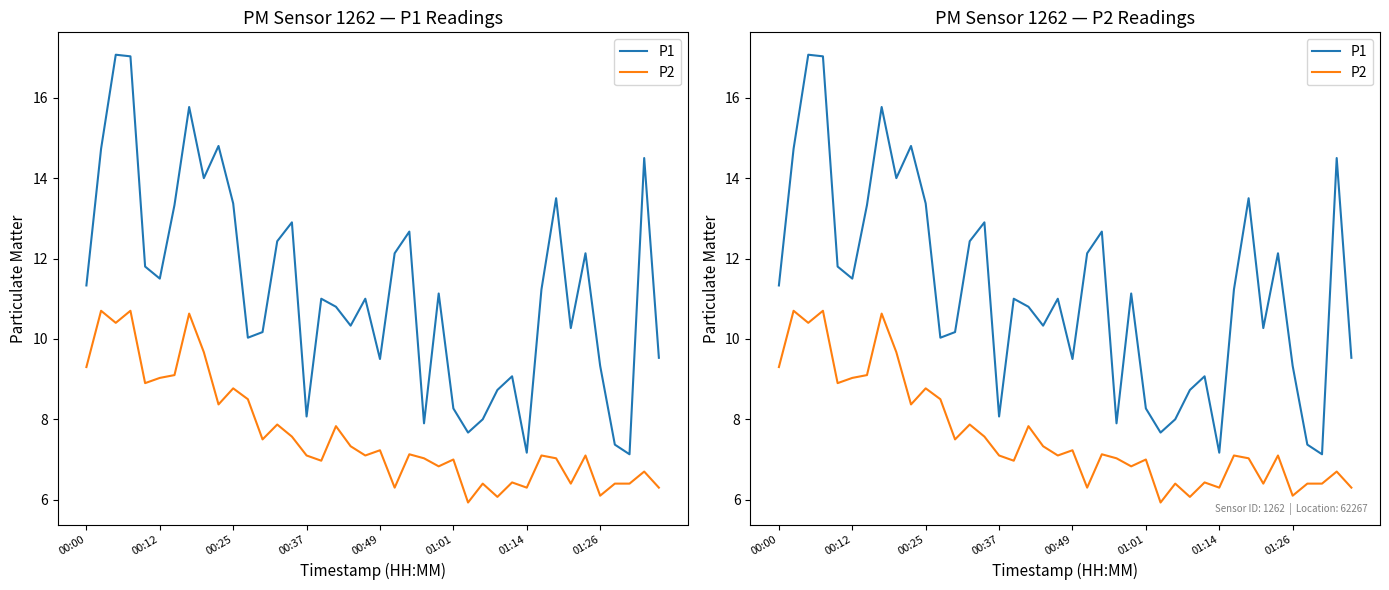

At how many categories does at least one series exceed 9?

31